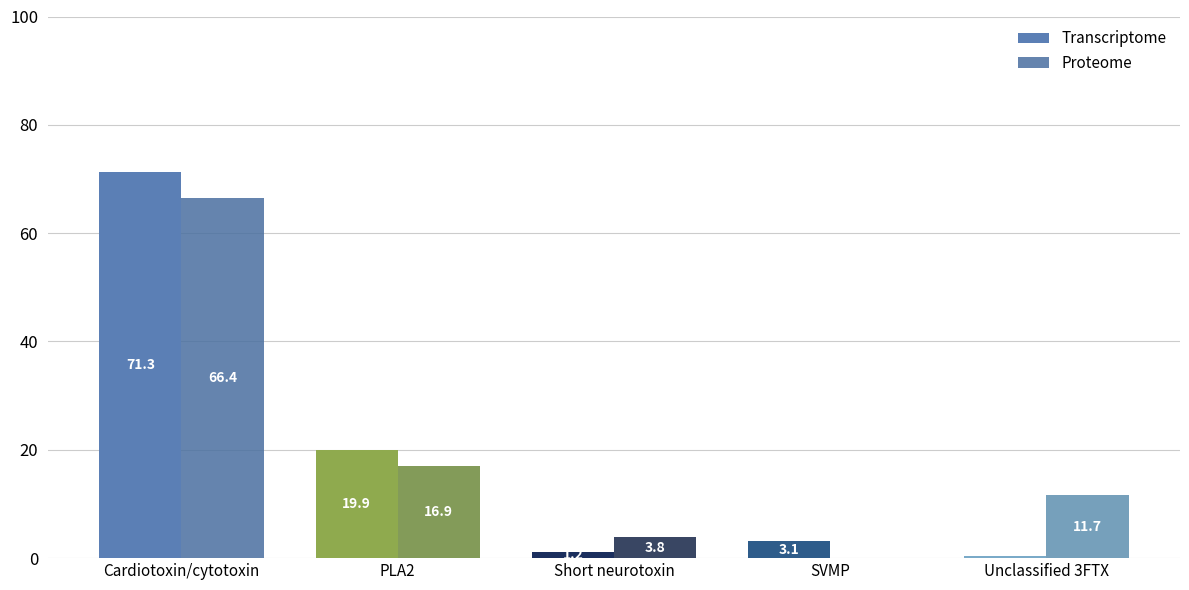

Does the chart contain stacked bars?

No